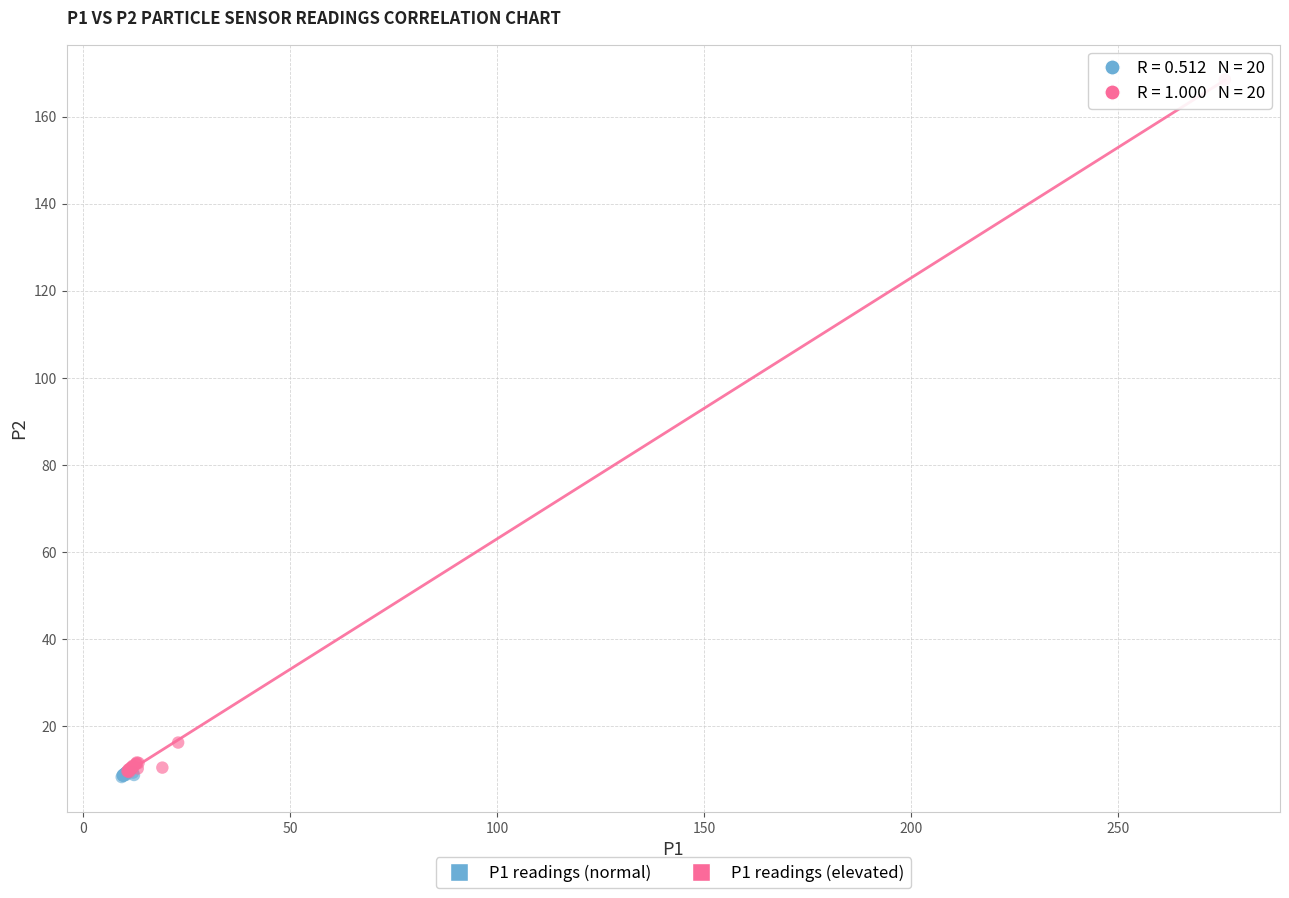

Which series reaches the maximum Y coordinate?

P1 readings (elevated)